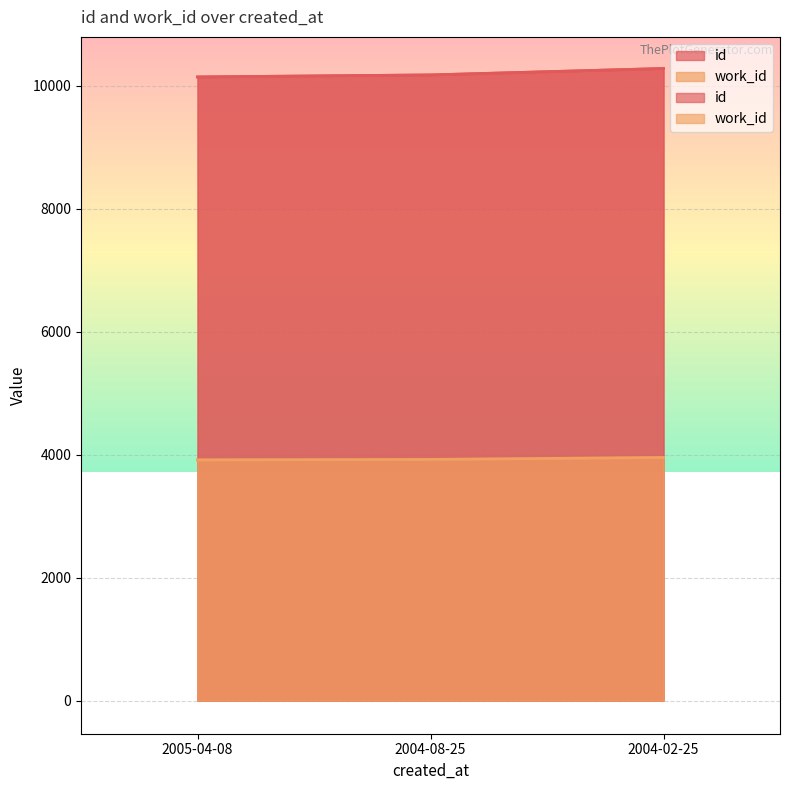

Reading right to left, what are all the values shown in this chart?

id: 10281	10176	10143
work_id: 3954	3922	3915